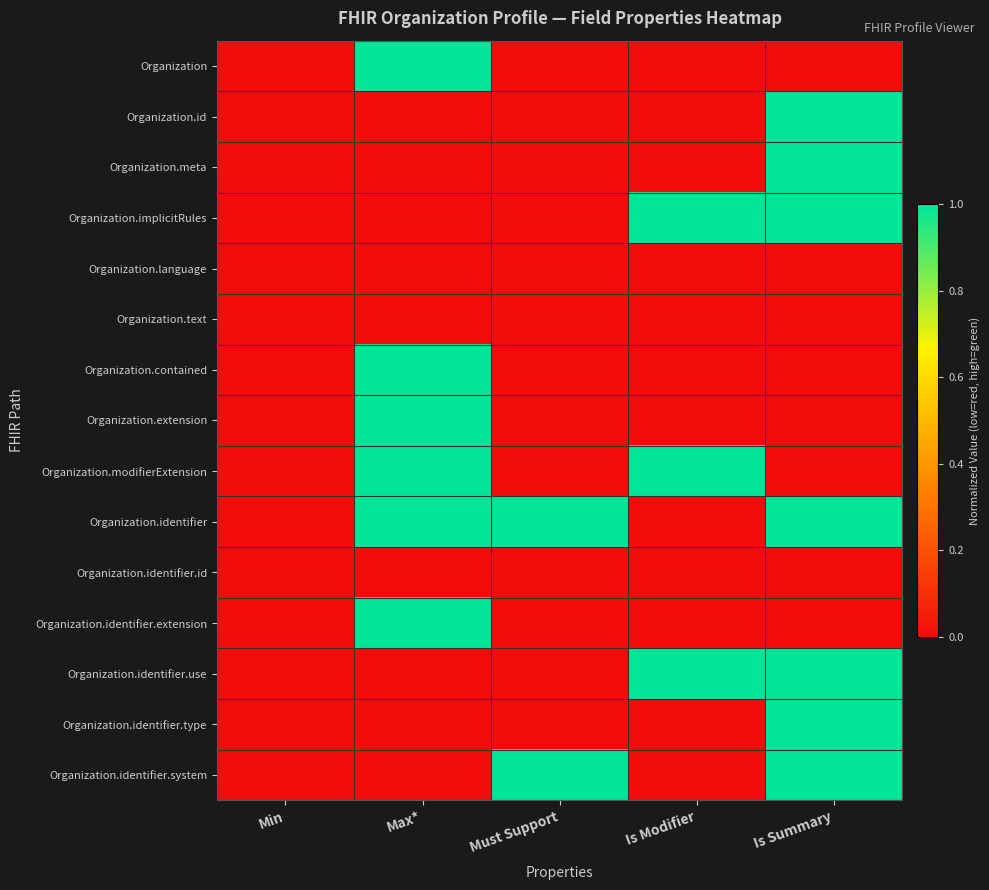

At how many categories does at least one series exceed 0?

4